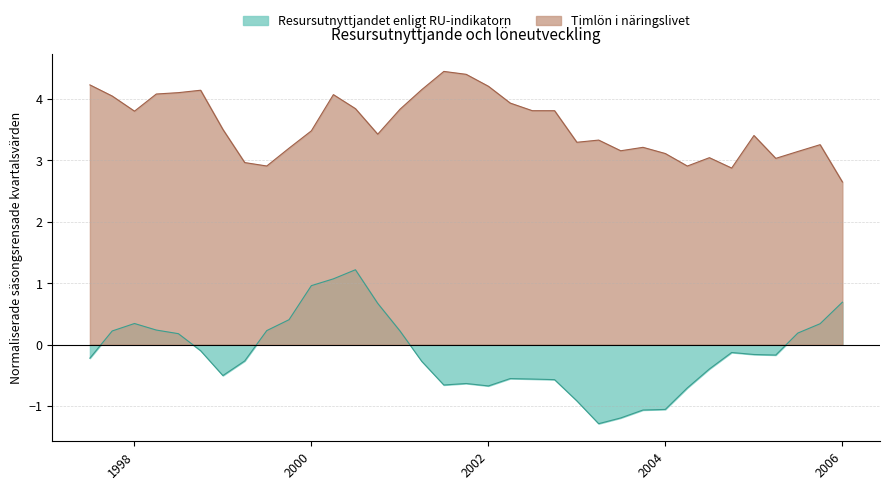

Reading left to right, what are all the values shown in this chart?

Resursutnyttjandet enligt RU-indikatorn: -0.2	0.2	0.3	0.2	0.2	-0.1	-0.5	-0.3	0.2	0.4	1.0	1.1	1.2	0.7	0.2	-0.3	-0.7	-0.6	-0.7	-0.6	-0.6	-0.6	-0.9	-1.3	-1.2	-1.1	-1.1	-0.7	-0.4	-0.1	-0.2	-0.2	0.2	0.3	0.7
Timlön i näringslivet: 4.2	4.0	3.8	4.1	4.1	4.1	3.5	3.0	2.9	3.2	3.5	4.1	3.8	3.4	3.8	4.2	4.5	4.4	4.2	3.9	3.8	3.8	3.3	3.3	3.2	3.2	3.1	2.9	3.0	2.9	3.4	3.0	3.1	3.3	2.7